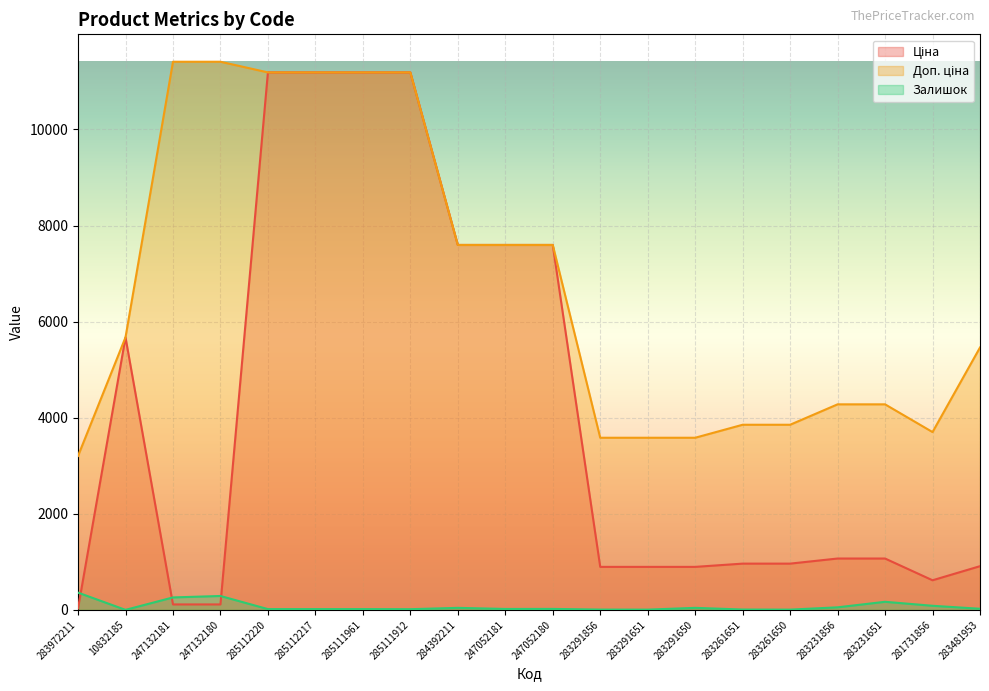

Reading right to left, extract all data points from this chart.

Ціна: 910.4	617.0	1069.8	1069.8	963.5	963.5	895.9	895.9	895.9	7596.5	7596.5	7596.5	11188.2	11188.2	11188.2	11188.2	114.1	114.1	5673.8	32.0
Доп. ціна: 5462.3	3701.9	4279.1	4279.1	3854.0	3854.0	3583.6	3583.6	3583.6	7596.5	7596.5	7596.5	11188.2	11188.2	11188.2	11188.2	11410.0	11410.0	5673.8	3205.0
Залишок: 24.0	86.0	169.0	54.0	6.0	8.0	43.0	6.0	7.0	21.0	20.0	43.0	15.0	17.0	17.0	17.0	290.0	260.0	1.0	360.0